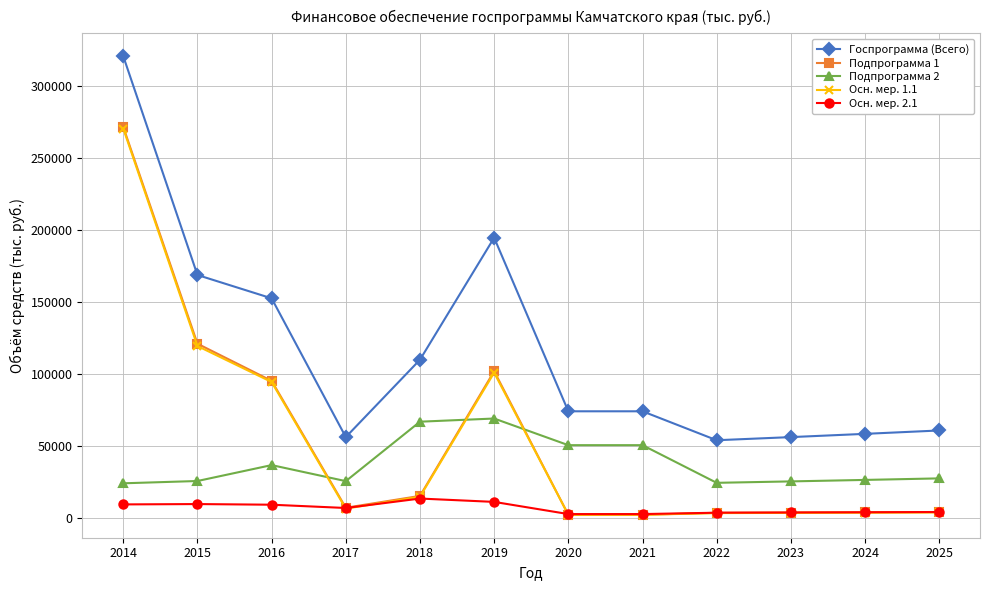

The value of Госпрограмма (Всего) at 2014 is 320711.4. True or false?

True